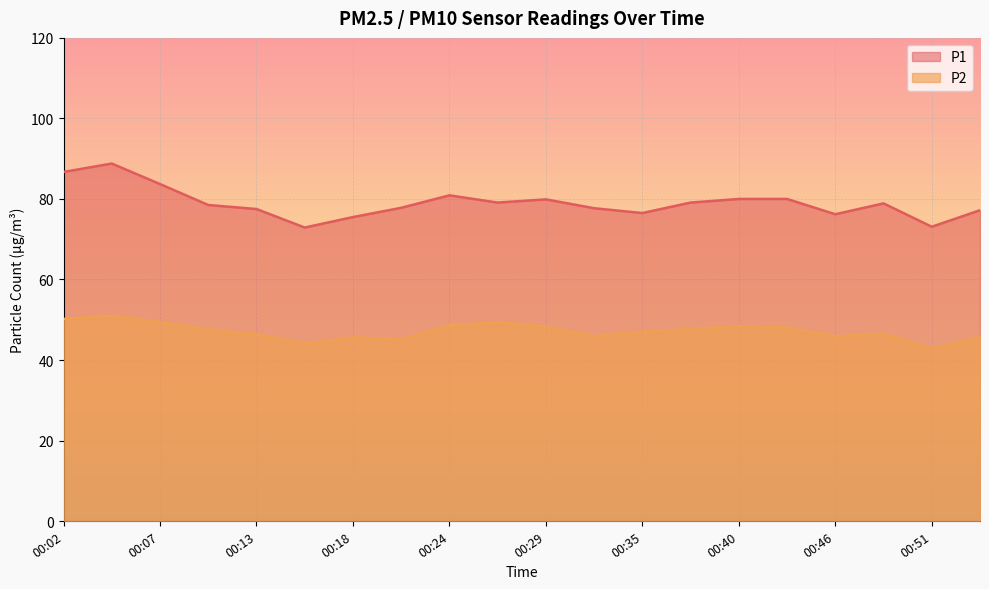

List the series in order of their overall mean, highest first.

P1, P2